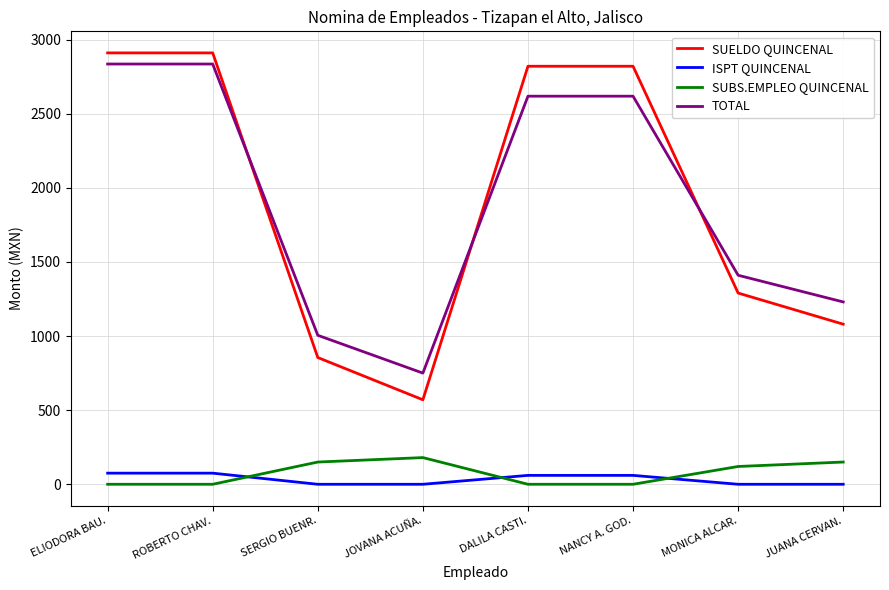

True or false: SUELDO QUINCENAL and ISPT QUINCENAL intersect in this chart.

False